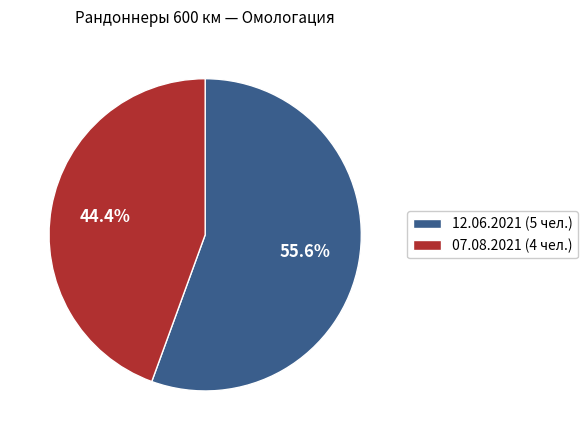

How many segments does this pie chart have?

2